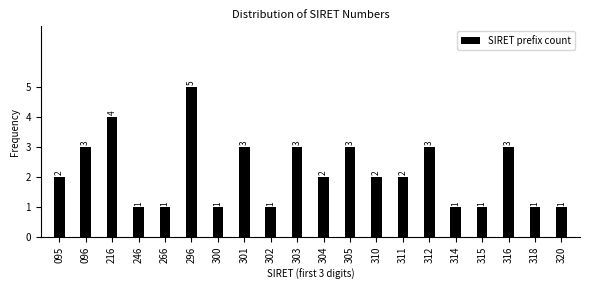

Reading left to right, extract all data points from this chart.

2	3	4	1	1	5	1	3	1	3	2	3	2	2	3	1	1	3	1	1